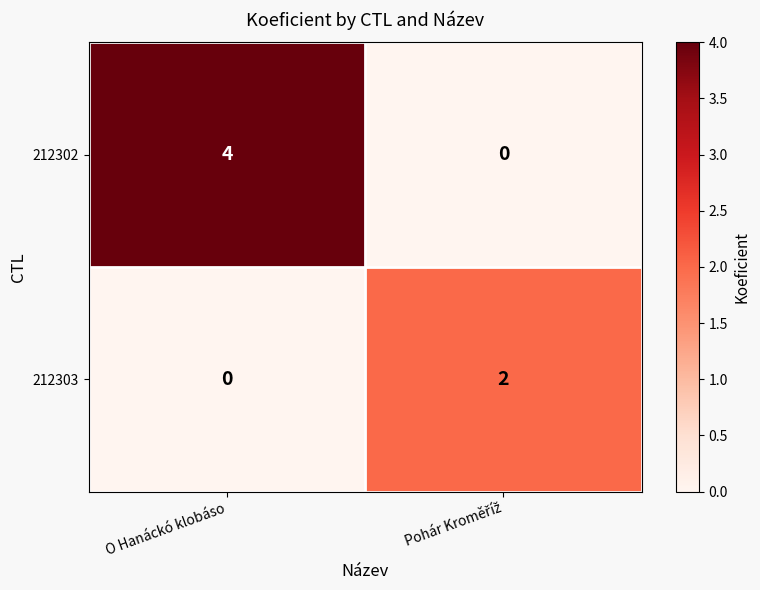

List the series in order of their overall mean, highest first.

212302, 212303